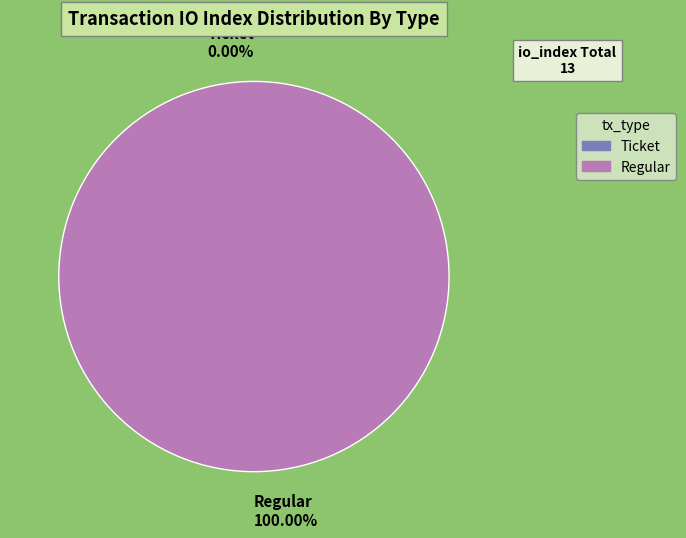

Between Ticket and Regular, which is larger?

Regular